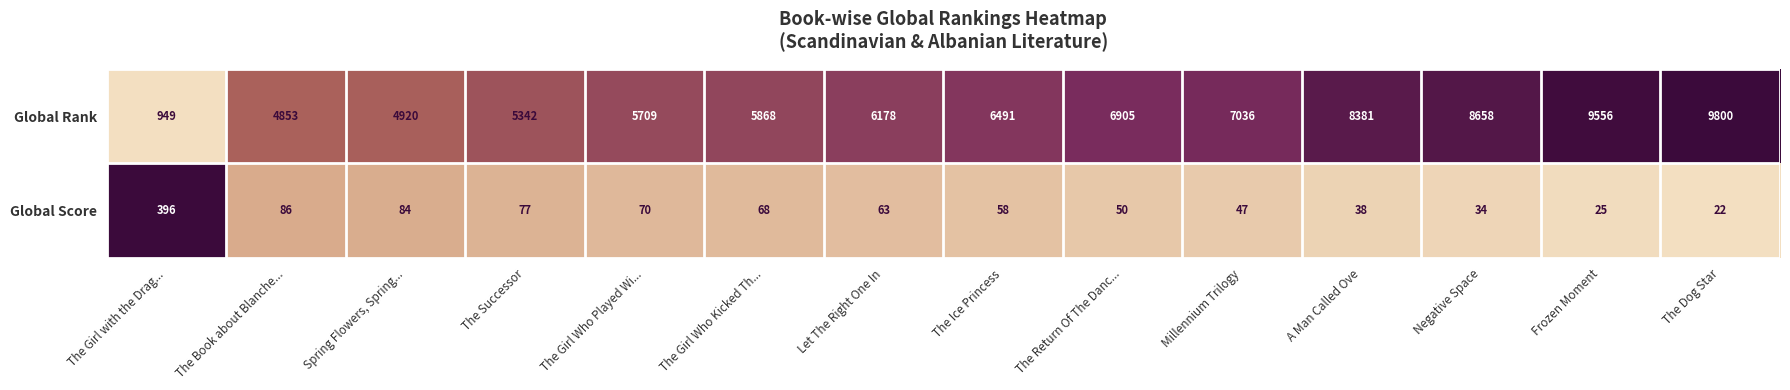

Reading right to left, transcribe all the data shown in this chart.

Global Rank: The Dog Star=9800	Frozen Moment=9556	Negative Space=8658	A Man Called Ove=8381	Millennium Trilogy=7036	The Return Of The Danc...=6905	The Ice Princess=6491	Let The Right One In=6178	The Girl Who Kicked Th...=5868	The Girl Who Played Wi...=5709	The Successor=5342	Spring Flowers, Spring...=4920	The Book about Blanche...=4853	The Girl with the Drag...=949
Global Score: The Dog Star=22	Frozen Moment=25	Negative Space=34	A Man Called Ove=38	Millennium Trilogy=47	The Return Of The Danc...=50	The Ice Princess=58	Let The Right One In=63	The Girl Who Kicked Th...=68	The Girl Who Played Wi...=70	The Successor=77	Spring Flowers, Spring...=84	The Book about Blanche...=86	The Girl with the Drag...=396